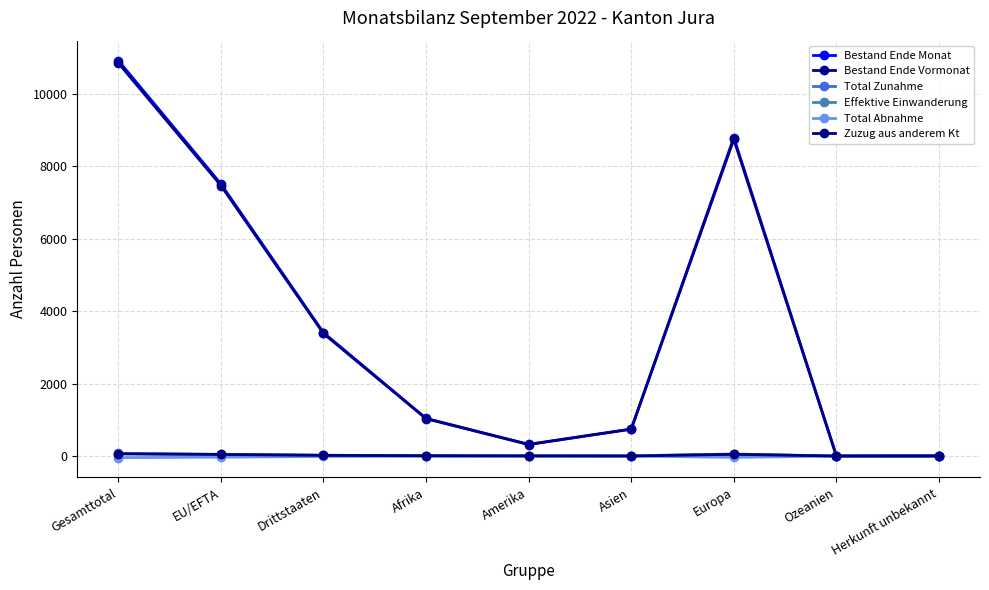

Rank the series by their maximum value, from highest to lowest.

Bestand Ende Monat, Bestand Ende Vormonat, Total Zunahme, Effektive Einwanderung, Zuzug aus anderem Kt, Total Abnahme